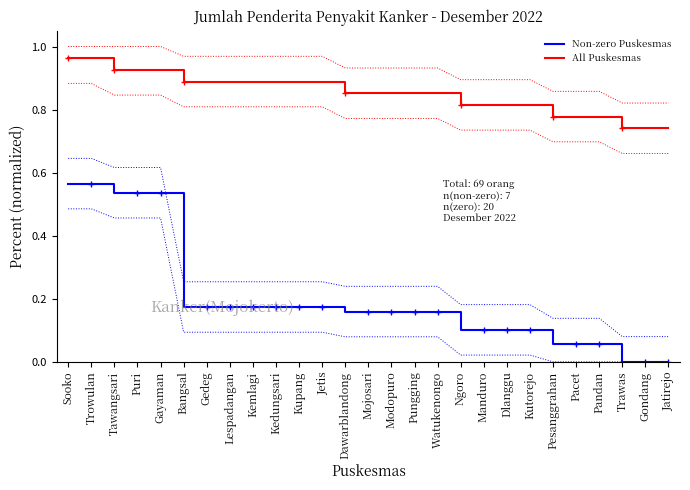

What is the difference between the maximum and minimum values in the All Puskesmas series?

0.2